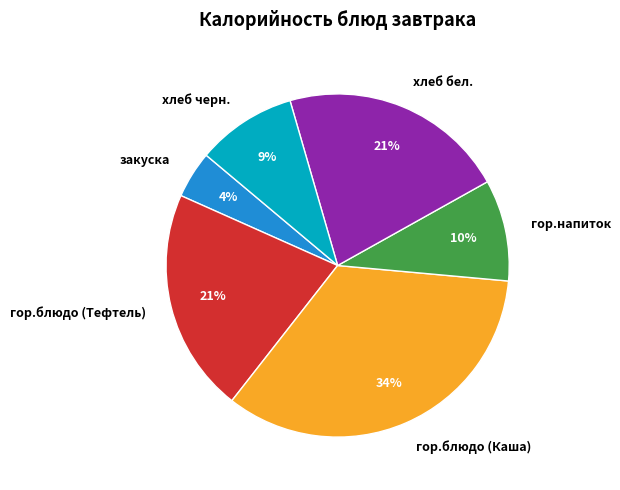

To the nearest percent, what percentage of the pie is закуска?

4%